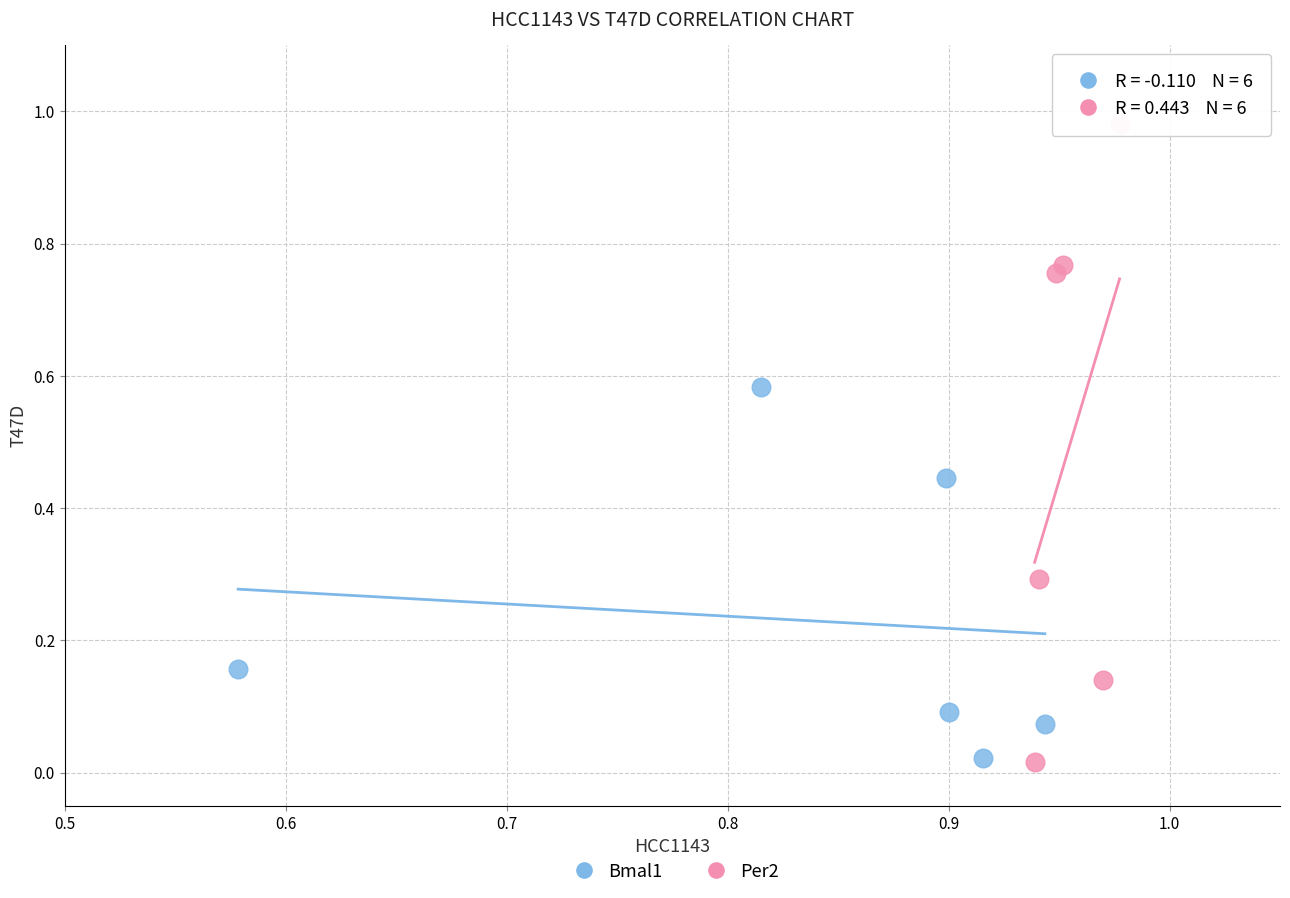

Which series has the widest spread of Y values?

Per2